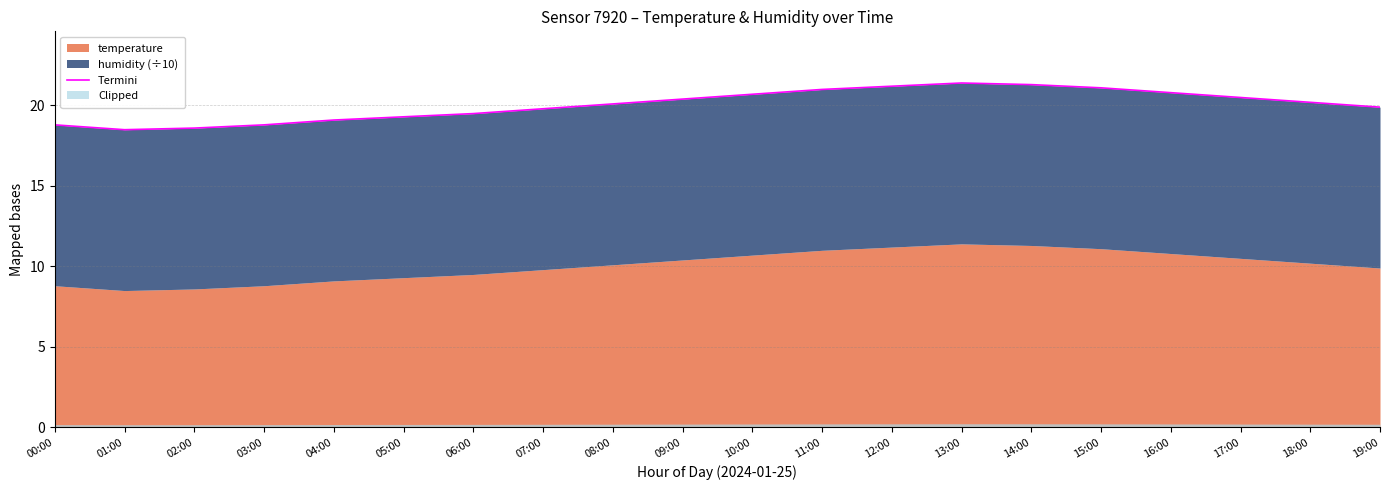

True or false: the data shows 32.9 at 00:00.

False